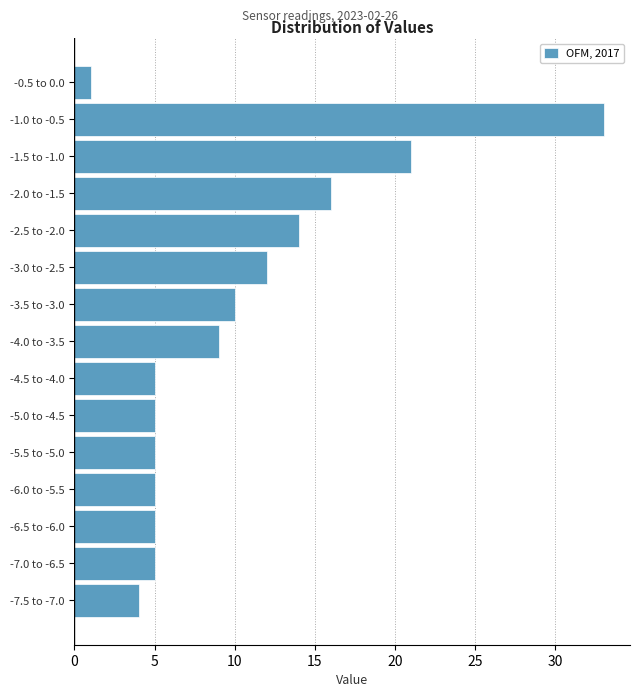

Reading top to bottom, extract all data points from this chart.

-0.5 to 0.0=1	-1.0 to -0.5=33	-1.5 to -1.0=21	-2.0 to -1.5=16	-2.5 to -2.0=14	-3.0 to -2.5=12	-3.5 to -3.0=10	-4.0 to -3.5=9	-4.5 to -4.0=5	-5.0 to -4.5=5	-5.5 to -5.0=5	-6.0 to -5.5=5	-6.5 to -6.0=5	-7.0 to -6.5=5	-7.5 to -7.0=4